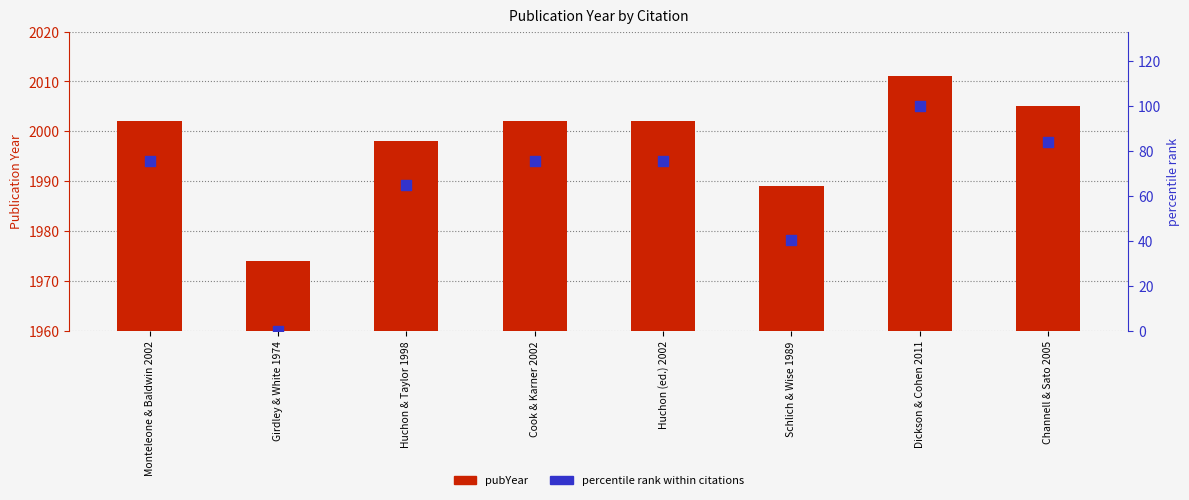

At which category is the sum across all series the highest?

Dickson & Cohen 2011